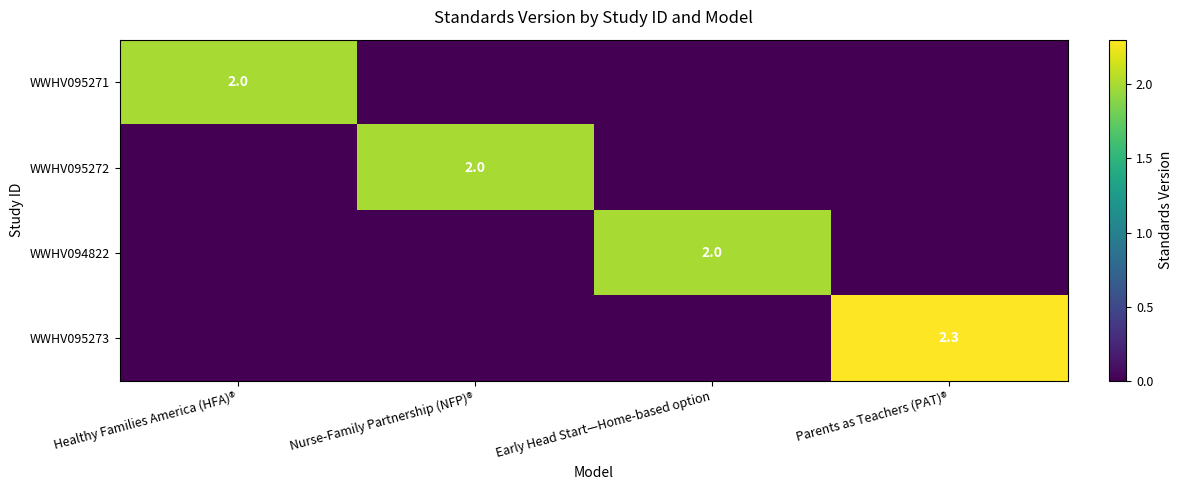

True or false: WWHV094822 has a value of 2.0 at Early Head Start—Home-based option.

True